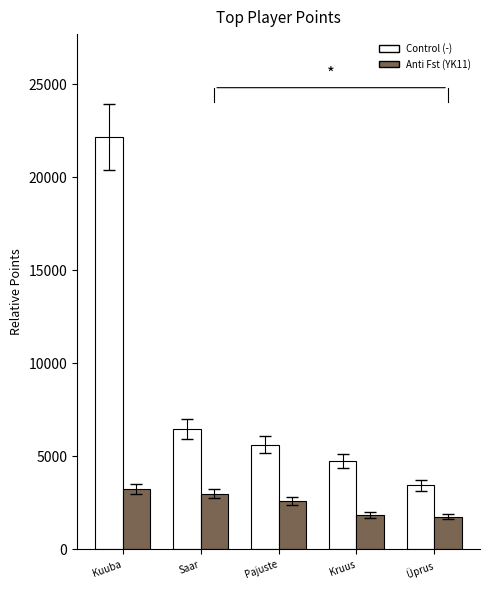

True or false: Control (-) has a value of 10130 at Saar.

False